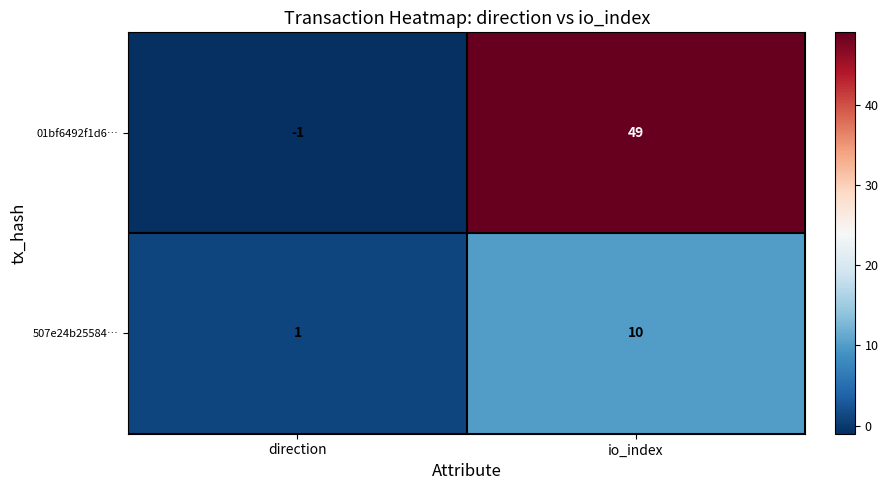

Read the 01bf6492f1d6… value at io_index, to the nearest 10.

50